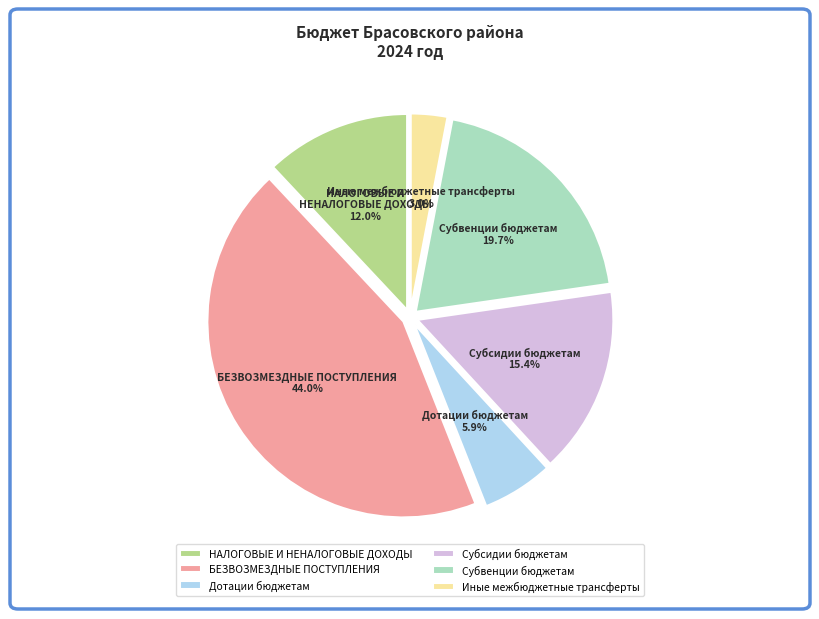

Count the number of slices in the pie.

6